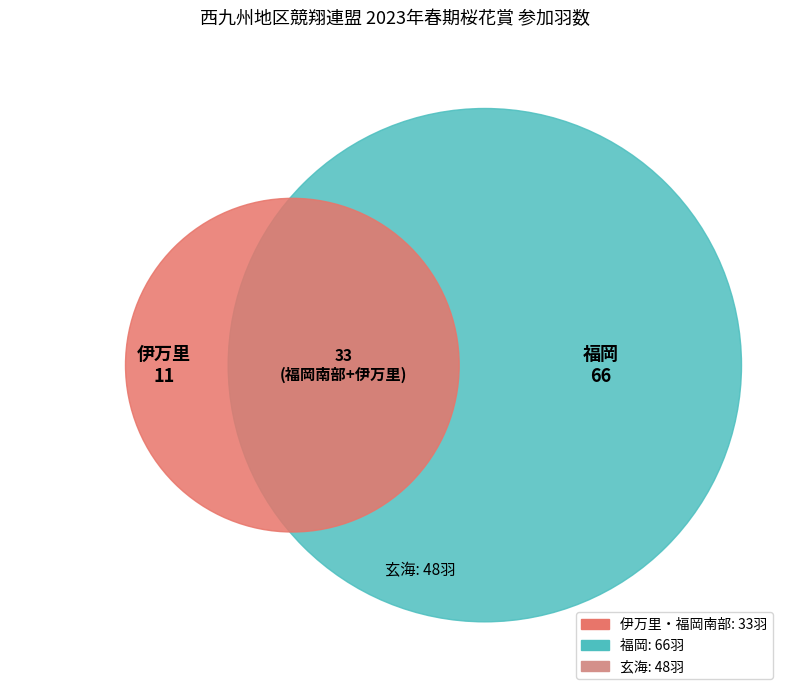

Is there a majority slice in this chart?

No